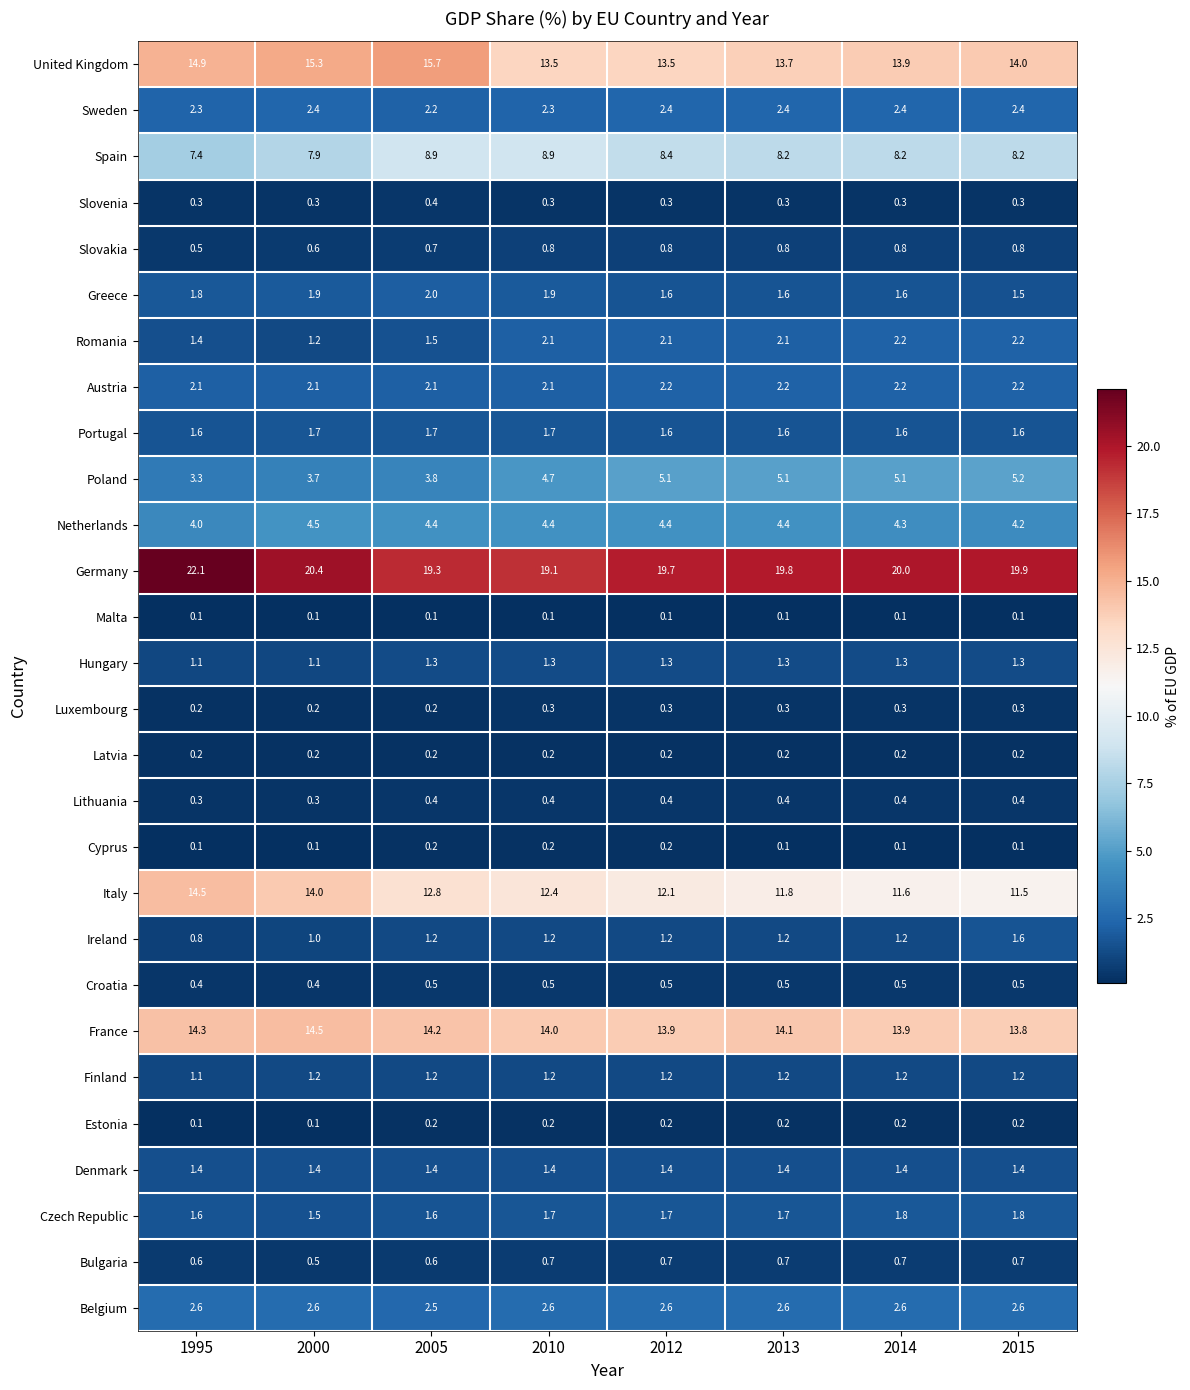

The Belgium series shows 2.6 at 2013. True or false?

True